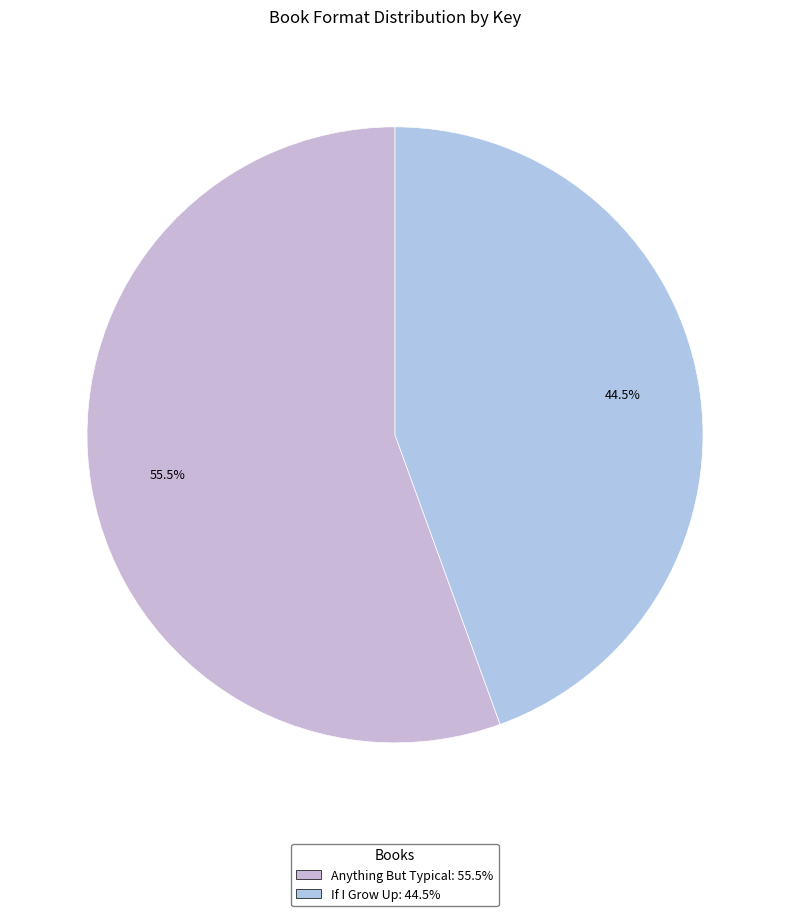

To the nearest percent, what is the average slice percentage?

50%